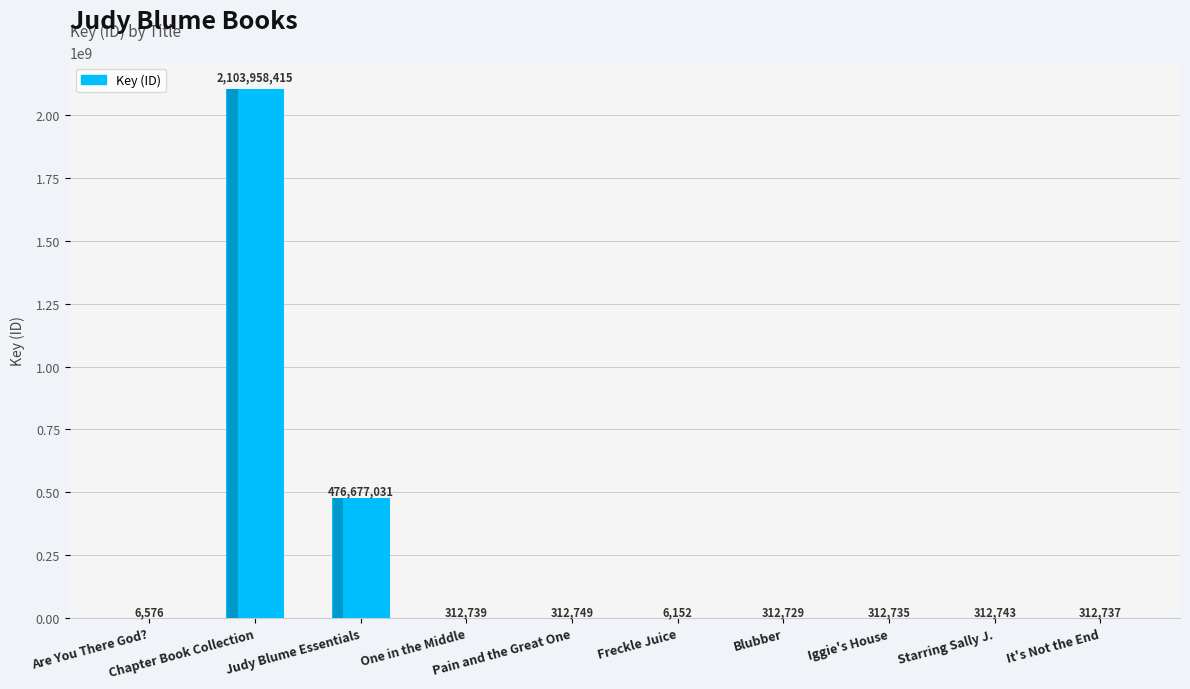

What is the sum of all values?

2582524606